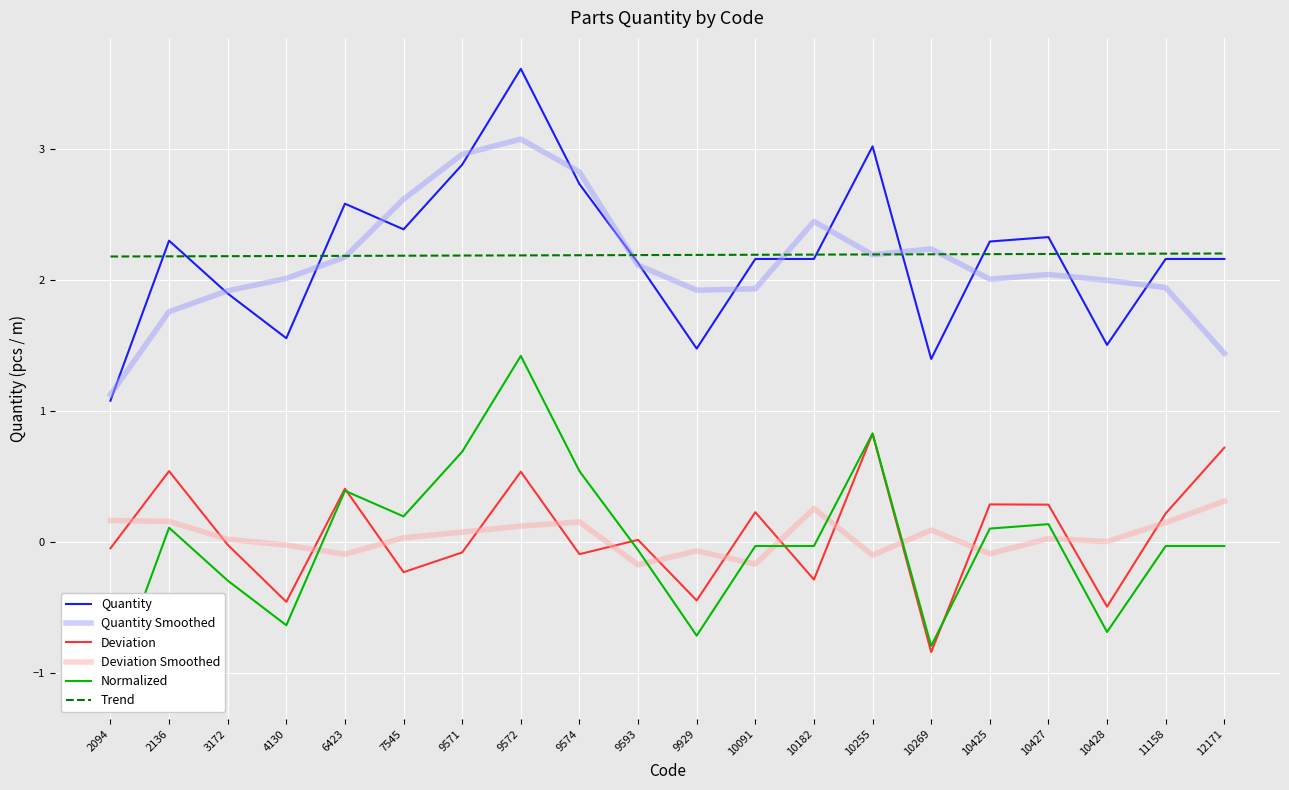

Reading left to right, list all the values displayed in this chart.

Quantity: 1.1	2.3	1.9	1.6	2.6	2.4	2.9	3.6	2.7	2.1	1.5	2.2	2.2	3.0	1.4	2.3	2.3	1.5	2.2	2.2
Quantity Smoothed: 1.1	1.8	1.9	2.0	2.2	2.6	3.0	3.1	2.8	2.1	1.9	1.9	2.4	2.2	2.2	2.0	2.0	2.0	1.9	1.4
Deviation: -0.0	0.5	-0.0	-0.5	0.4	-0.2	-0.1	0.5	-0.1	0.0	-0.4	0.2	-0.3	0.8	-0.8	0.3	0.3	-0.5	0.2	0.7
Deviation Smoothed: 0.2	0.2	0.0	-0.0	-0.1	0.0	0.1	0.1	0.2	-0.2	-0.1	-0.2	0.3	-0.1	0.1	-0.1	0.0	0.0	0.1	0.3
Normalized: -1.1	0.1	-0.3	-0.6	0.4	0.2	0.7	1.4	0.5	-0.1	-0.7	-0.0	-0.0	0.8	-0.8	0.1	0.1	-0.7	-0.0	-0.0
Trend: 2.2	2.2	2.2	2.2	2.2	2.2	2.2	2.2	2.2	2.2	2.2	2.2	2.2	2.2	2.2	2.2	2.2	2.2	2.2	2.2